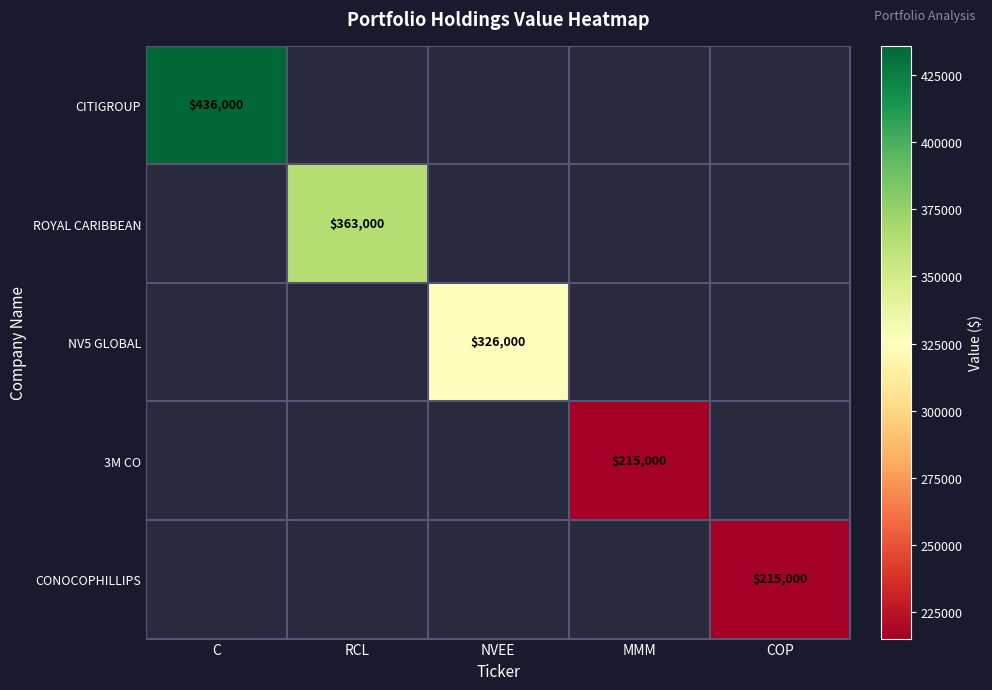

At which category does the chart reach its minimum across all series?

MMM